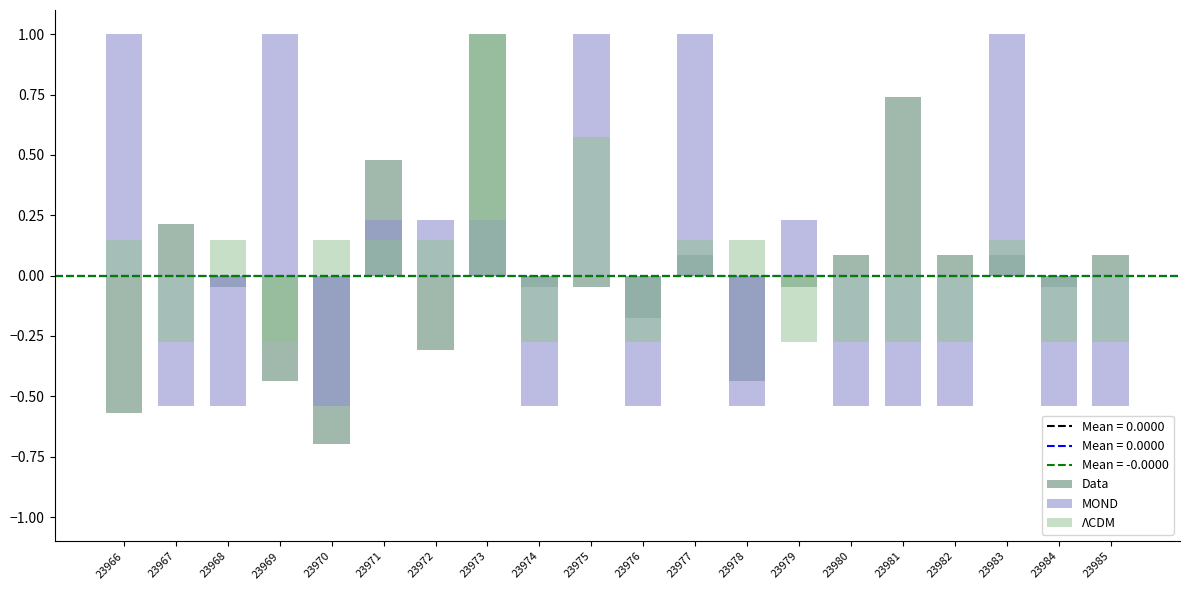

At which label does Data reach its peak?

23973